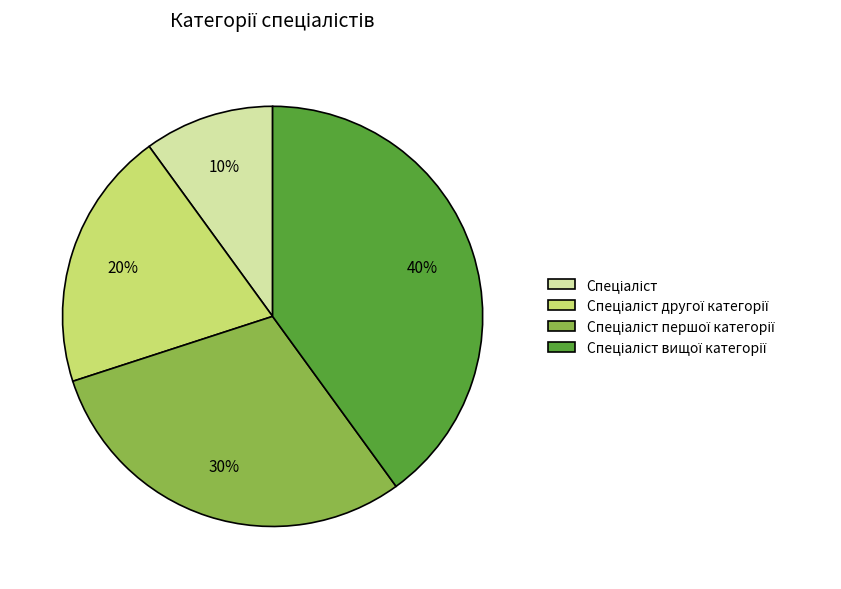

Is there any slice that represents more than half of the pie?

No